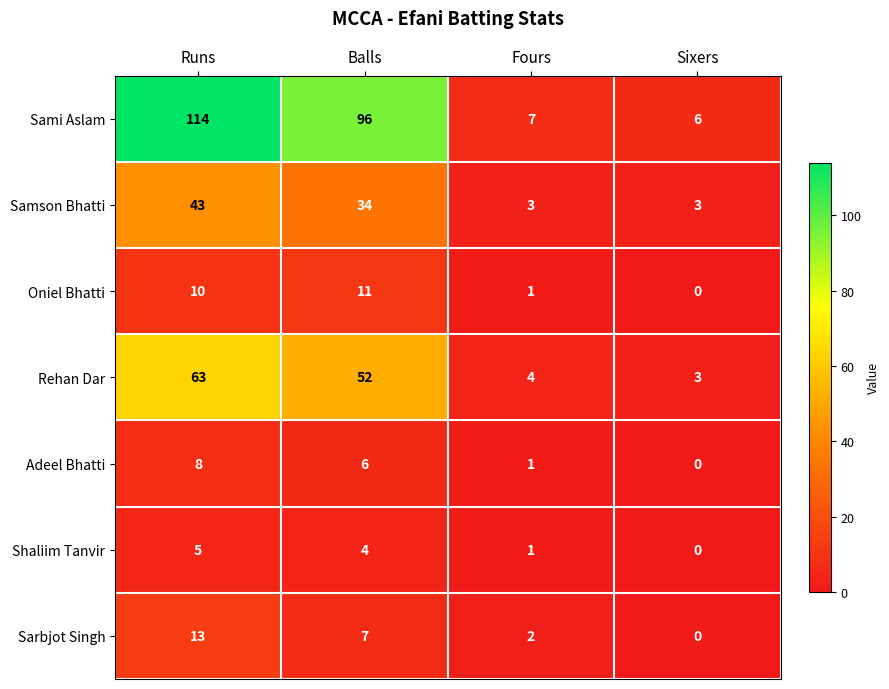

What is the sum of all Sarbjot Singh values?

22